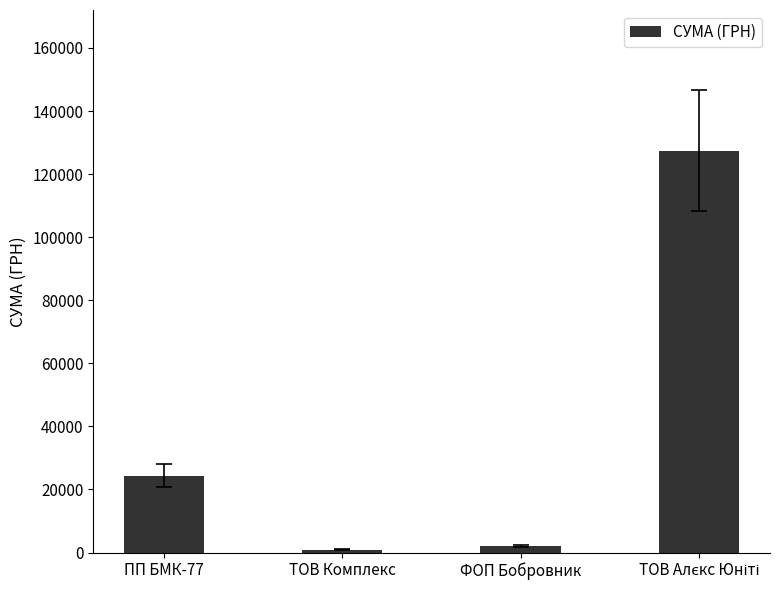

Is it true that the value at ПП БМК-77 is 40741.1?

False